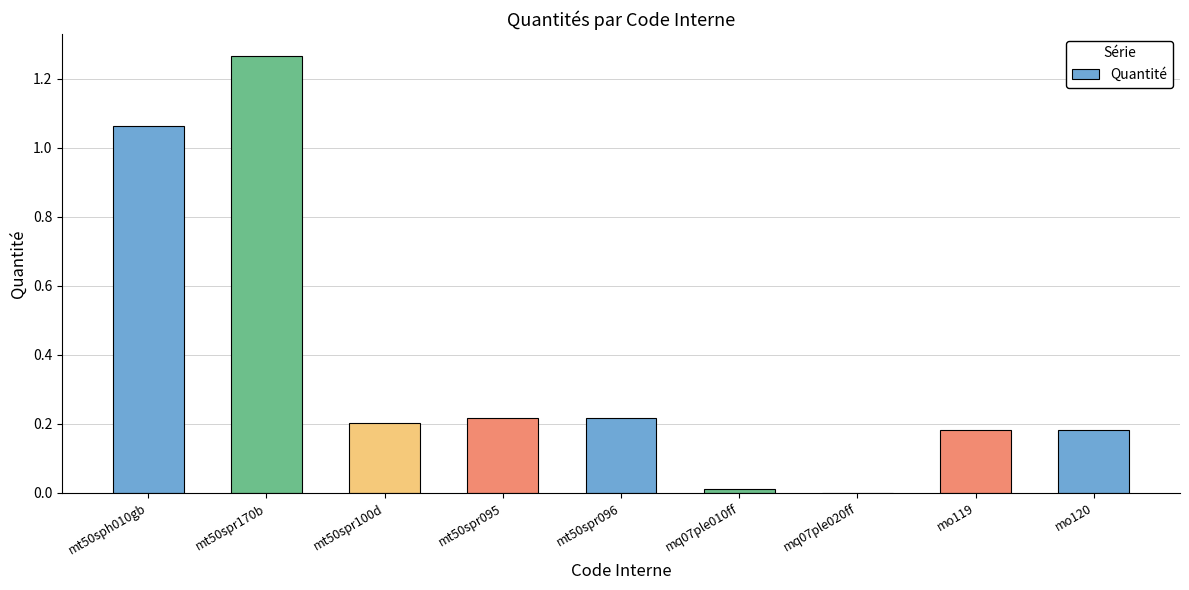

What is the sum of all values?

3.3